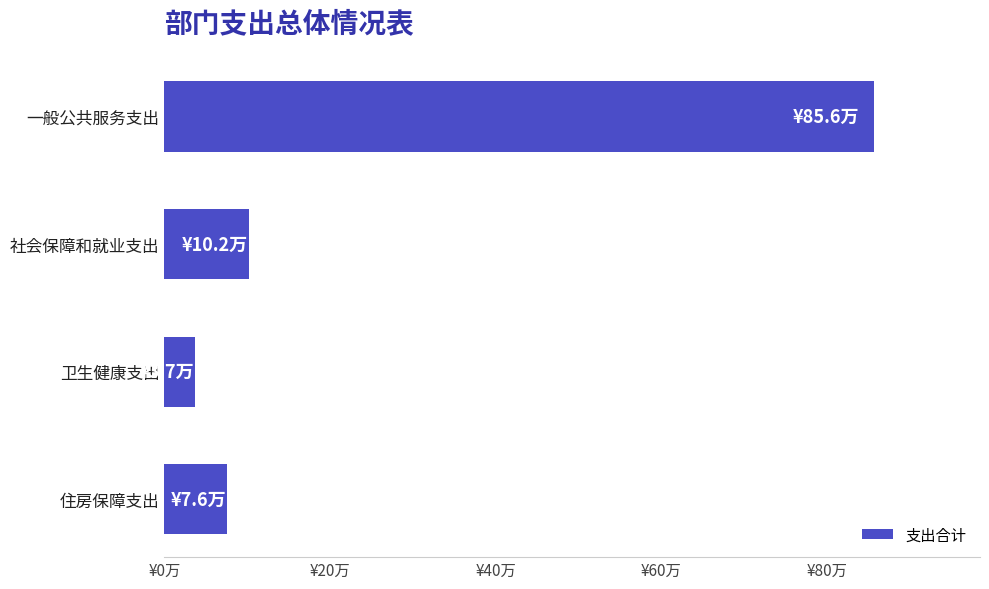

Are the bars horizontal?

Yes